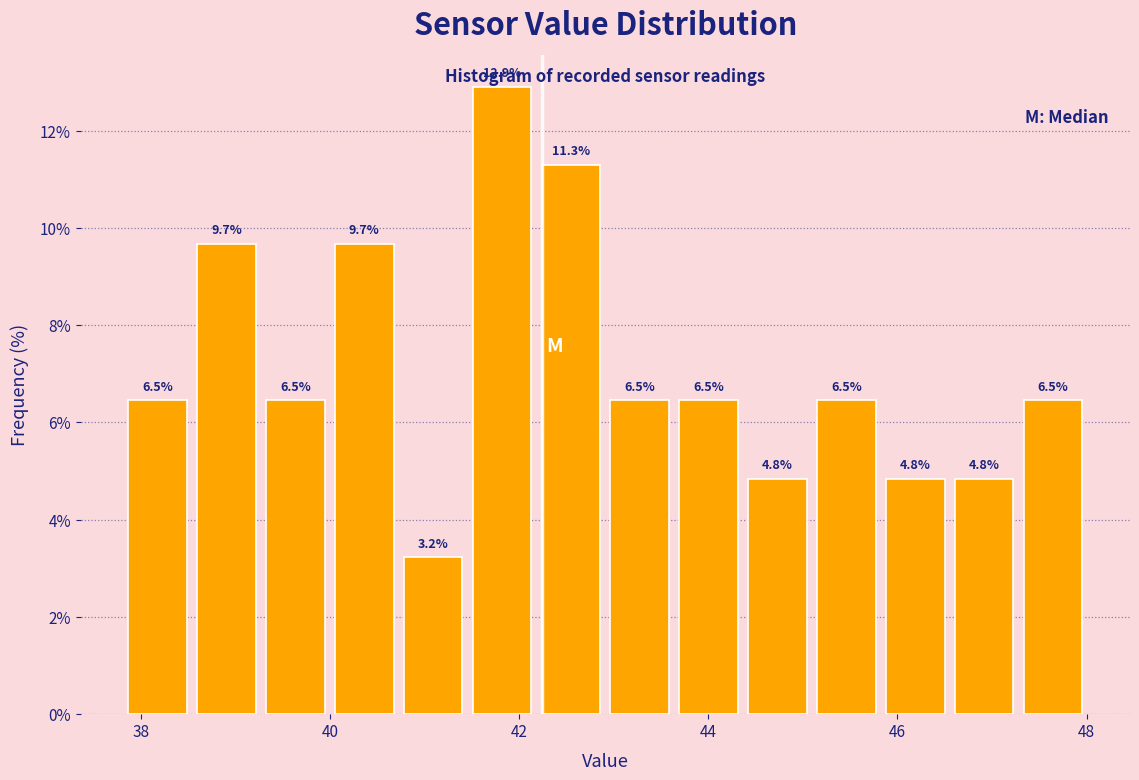

Around what value on the x-axis is the tallest bar? Give the approximate position of its centre, as read against the axis.

41.8